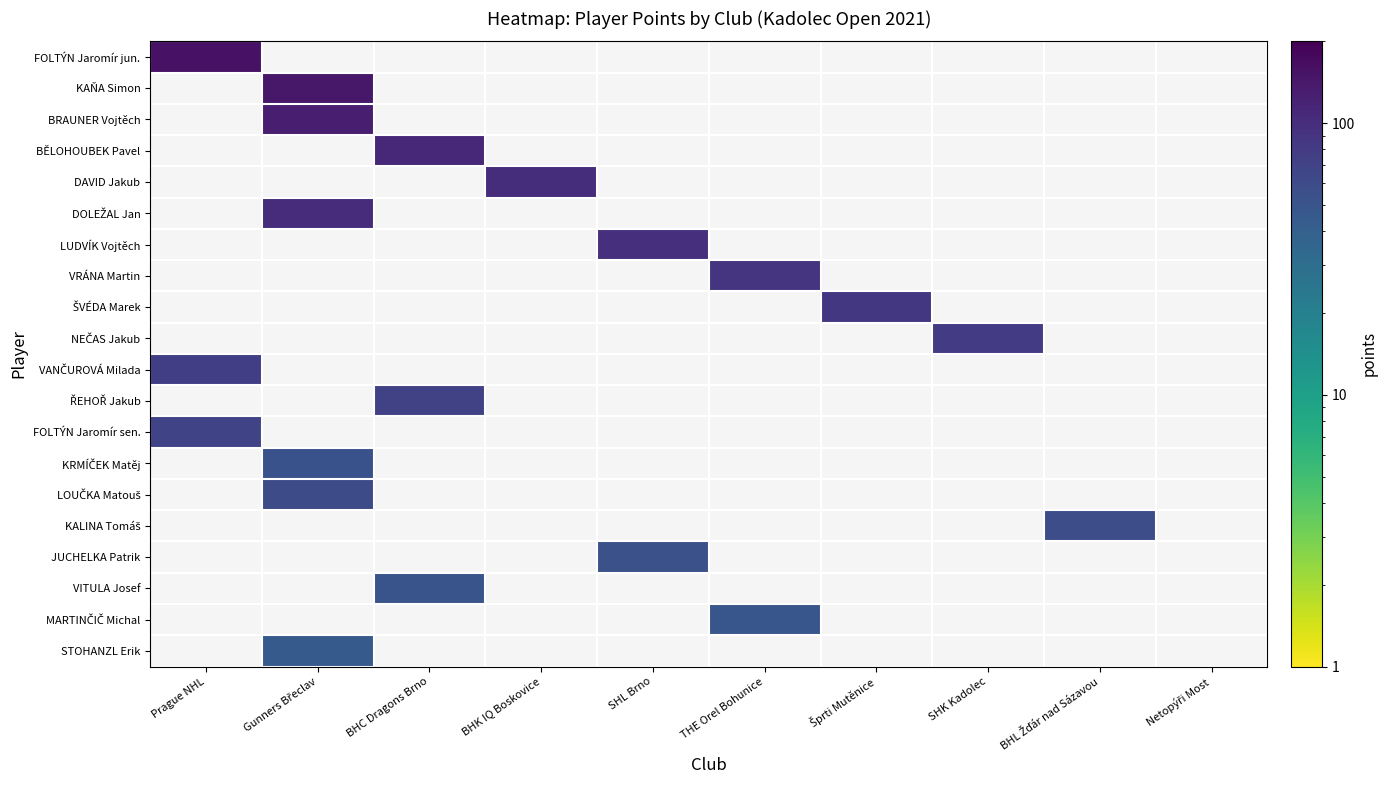

List the series in order of their overall mean, highest first.

FOLTÝN Jaromír jun., KAŇA Simon, BRAUNER Vojtěch, BĚLOHOUBEK Pavel, DAVID Jakub, DOLEŽAL Jan, LUDVÍK Vojtěch, VRÁNA Martin, ŠVÉDA Marek, NEČAS Jakub, VANČUROVÁ Milada, ŘEHOŘ Jakub, FOLTÝN Jaromír sen., KRMÍČEK Matěj, LOUČKA Matouš, KALINA Tomáš, JUCHELKA Patrik, VITULA Josef, MARTINČIČ Michal, STOHANZL Erik